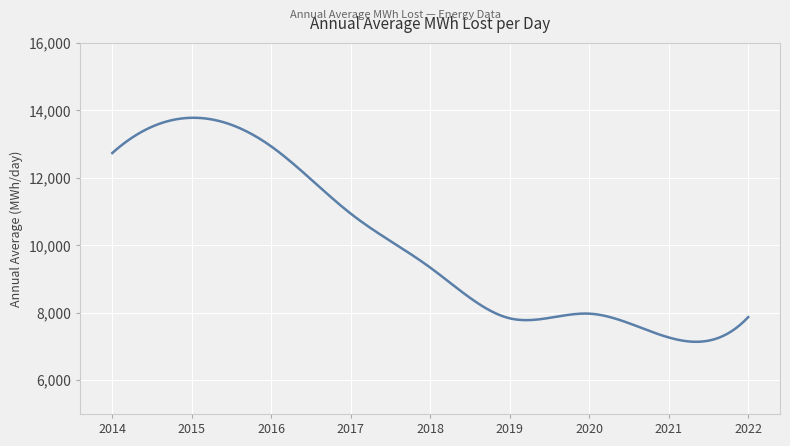

What is the smallest value displayed?

7139.6